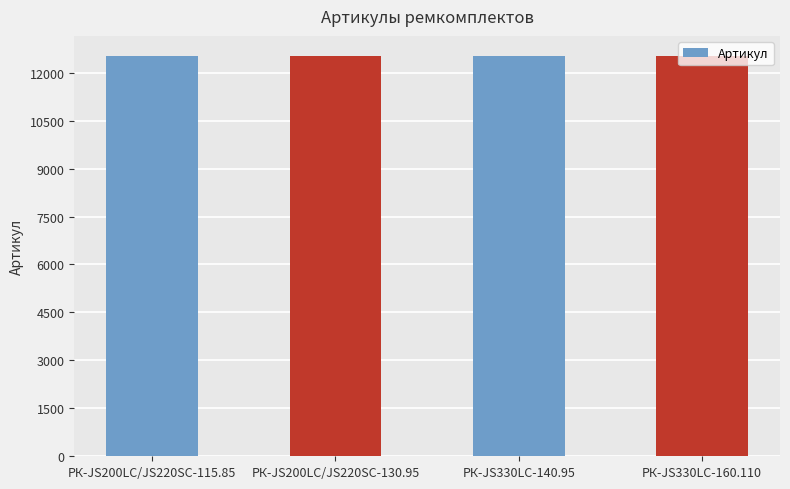

How many bars are there in total?

4